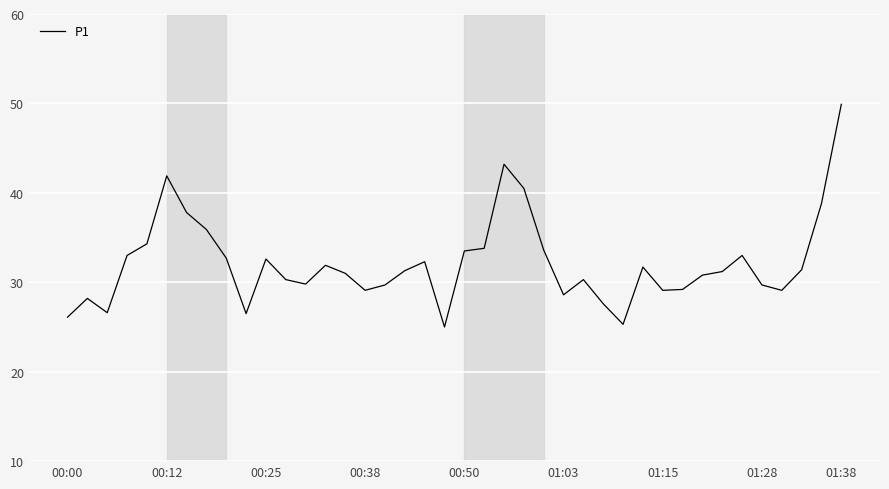

What is the difference between the maximum and minimum values?

24.9